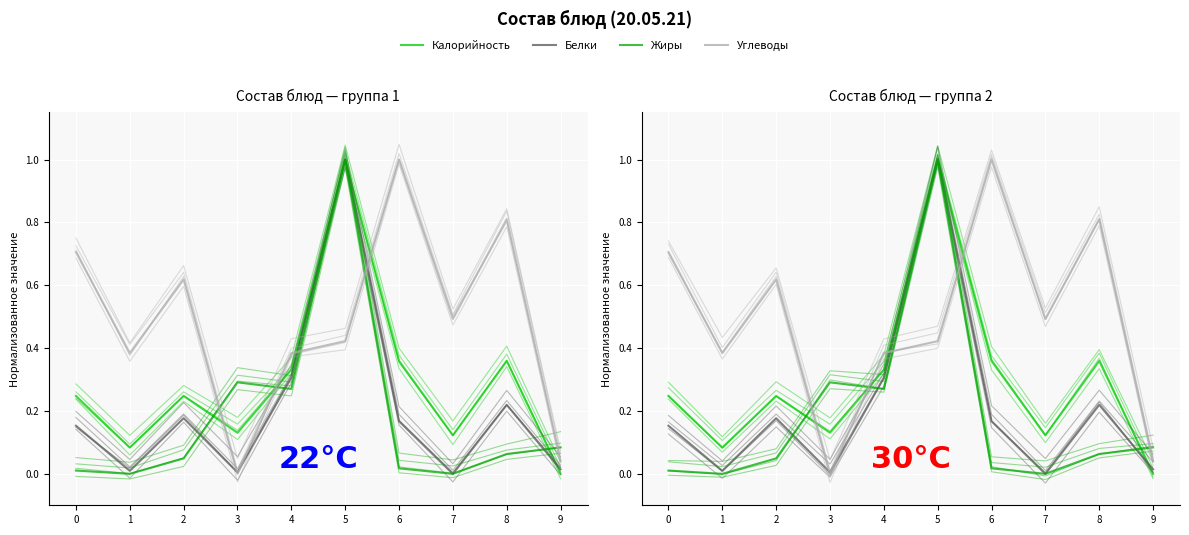

Between which two adjacent categories do Жиры and Белки first intersect?

2 and 3